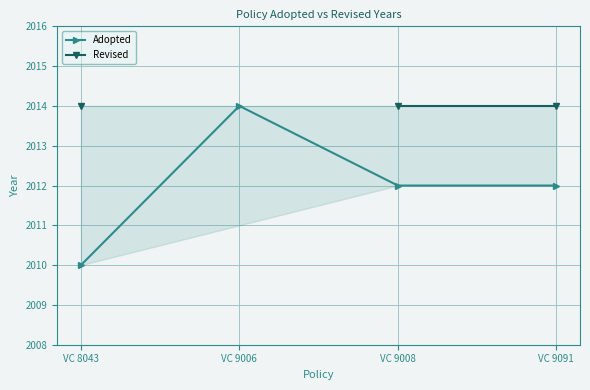

How many lines are shown in the chart?

2